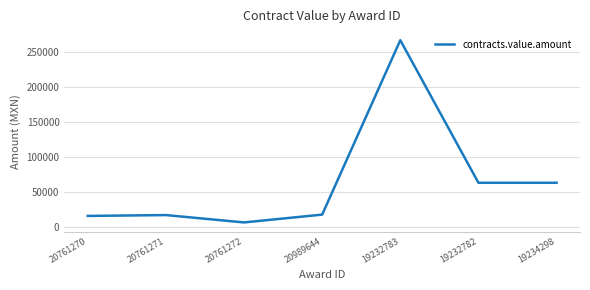

What is the average value?

64687.1